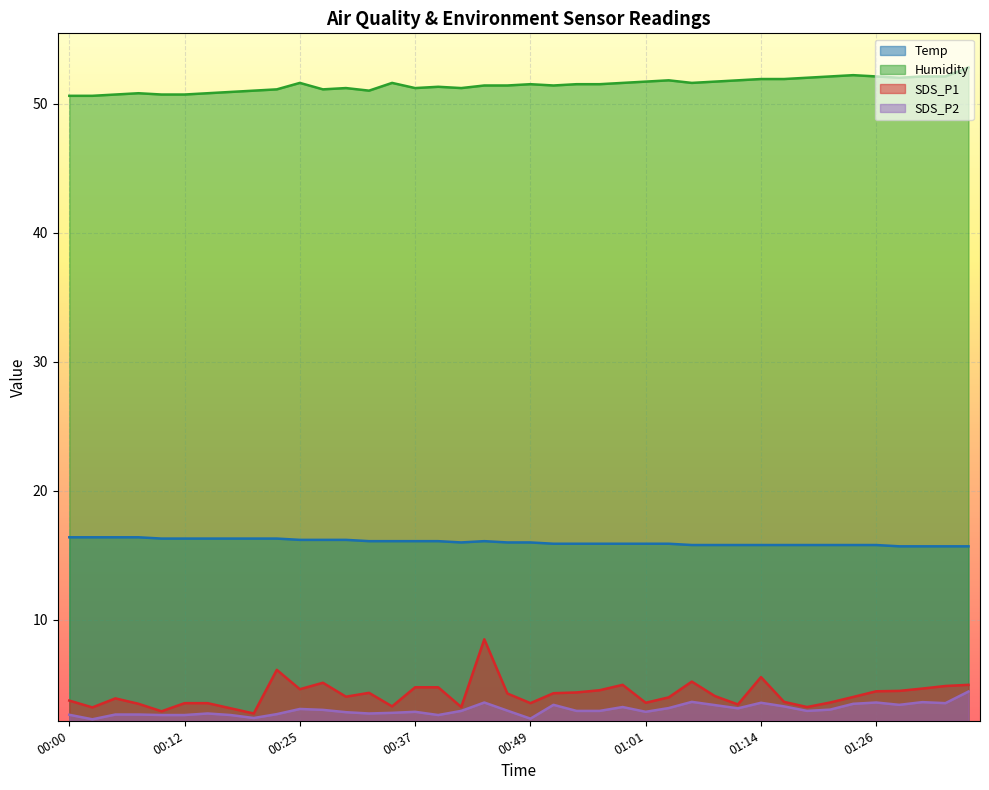

True or false: Humidity has a value of 67.9 at 00:20.

False